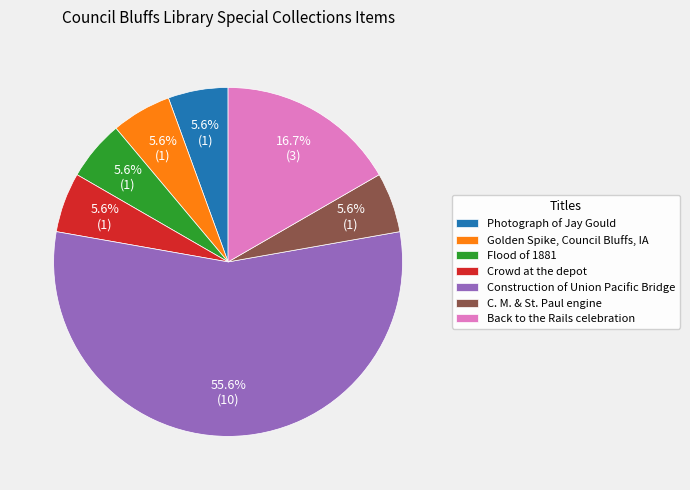

Is the sum of C. M. & St. Paul engine and Crowd at the depot greater than half?

No